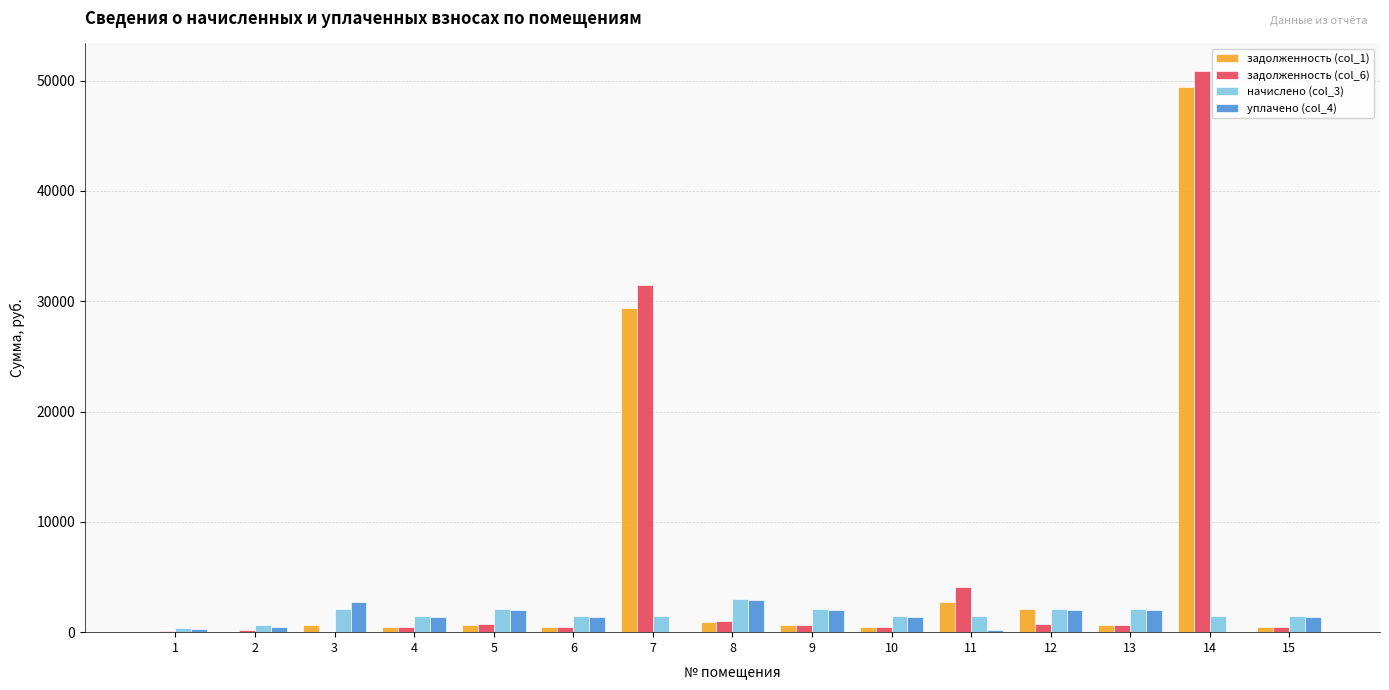

What is the total value across all series at 7?

62338.5